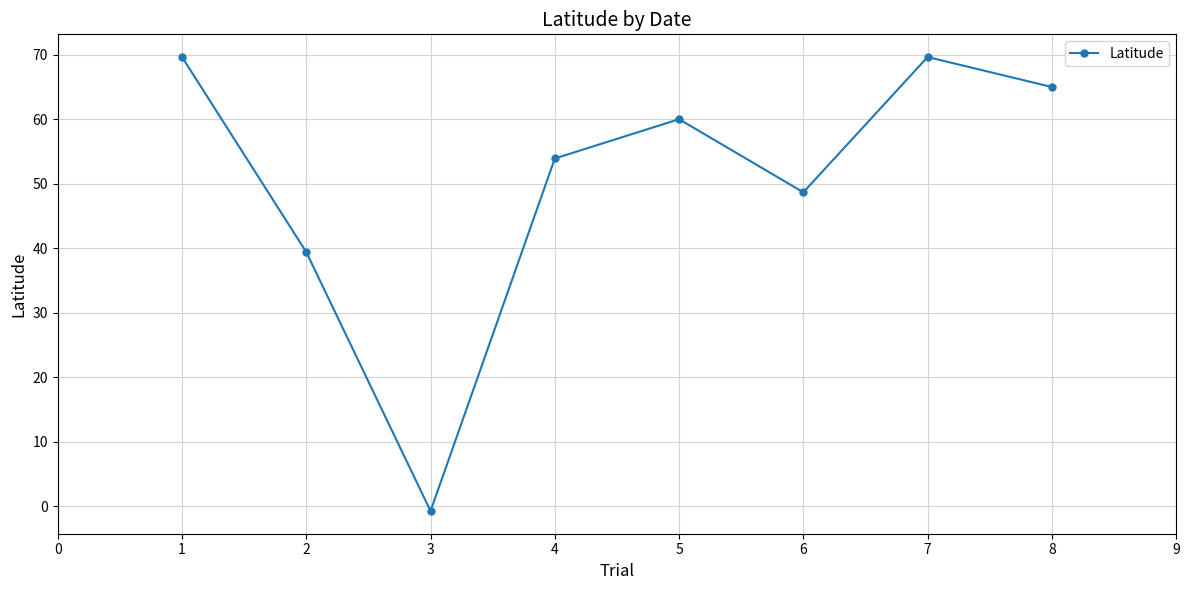

Reading left to right, list all the values displayed in this chart.

69.6	39.4	-0.8	53.9	60.0	48.7	69.6	65.0